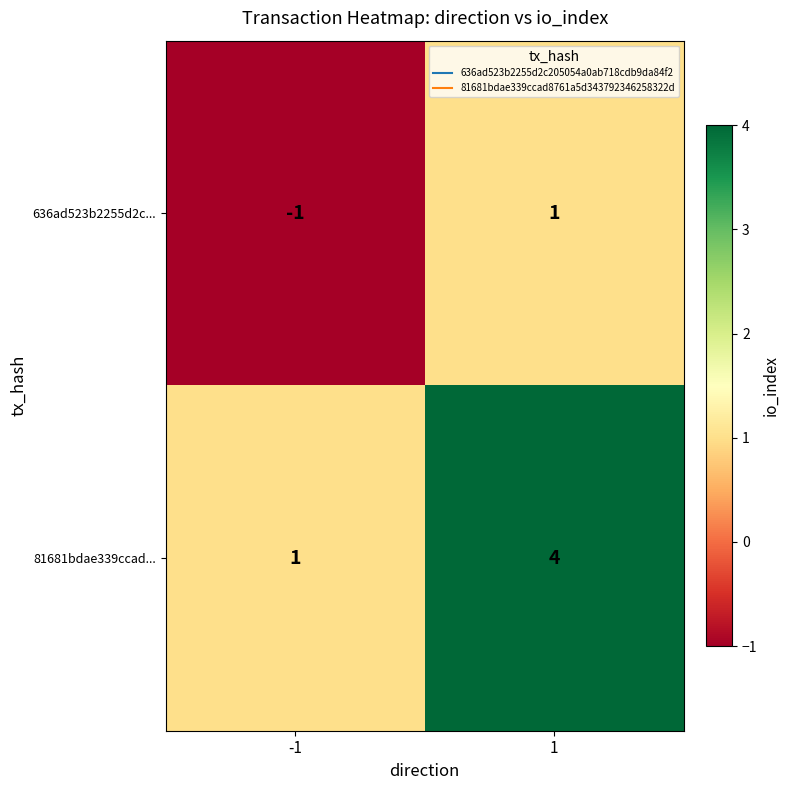

How many data points does each series have?

2